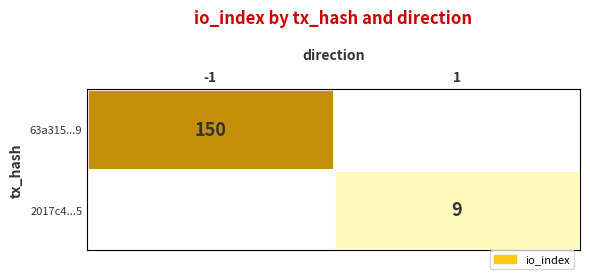

The value of 2017c4...5 at 1 is 2. True or false?

False